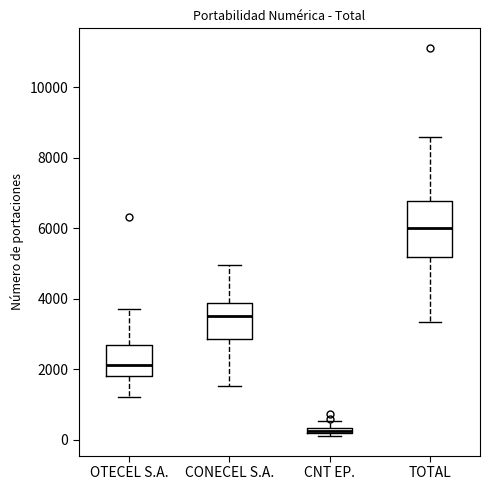

Comparing the boxes themselves (not the whiskers), which one is the tallest?

TOTAL